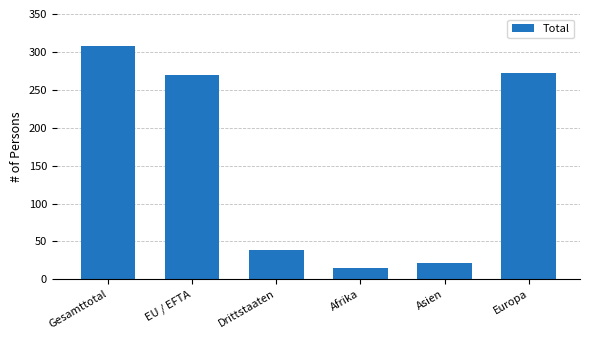

How many values are below 269?

3